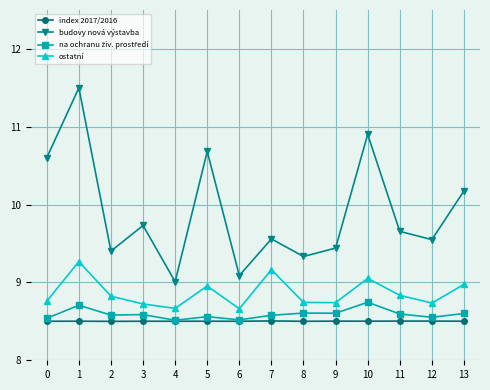

In budovy nová výstavba, how many points are higher than both neighbors (excluding endpoints)?

5